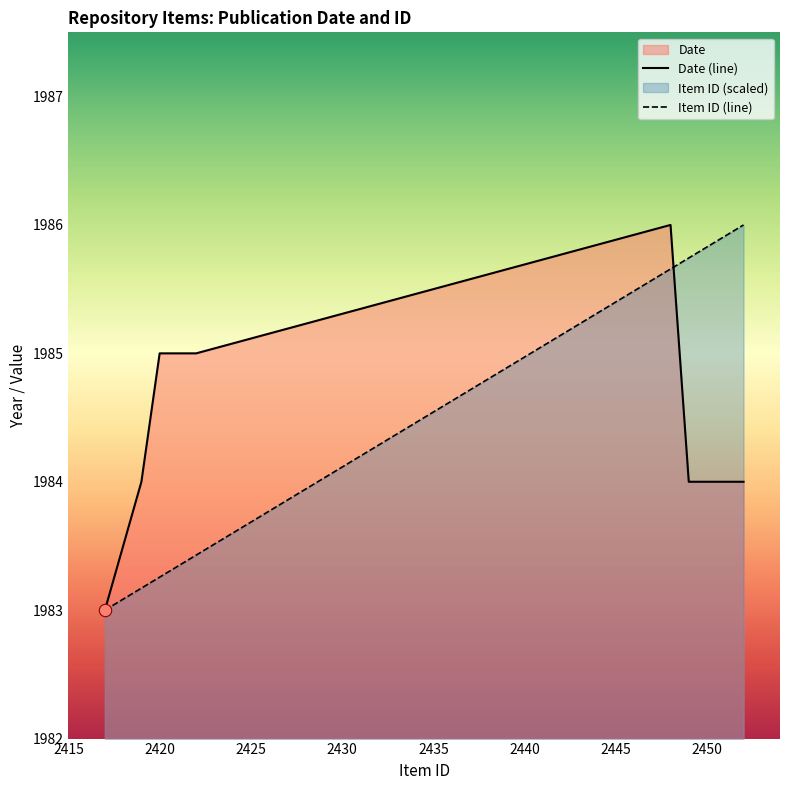

Is the value of Date at 2452 greater than the value of Item ID at 2451?

No